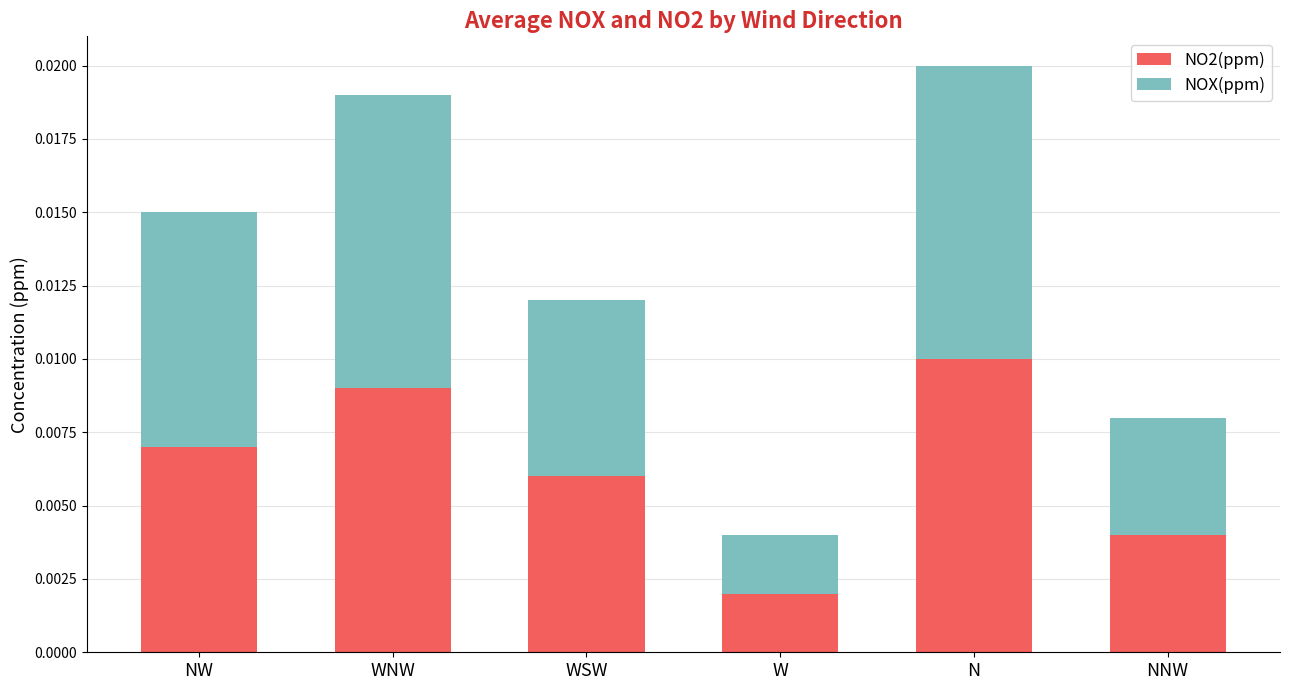

At which category is the sum across all series the highest?

N